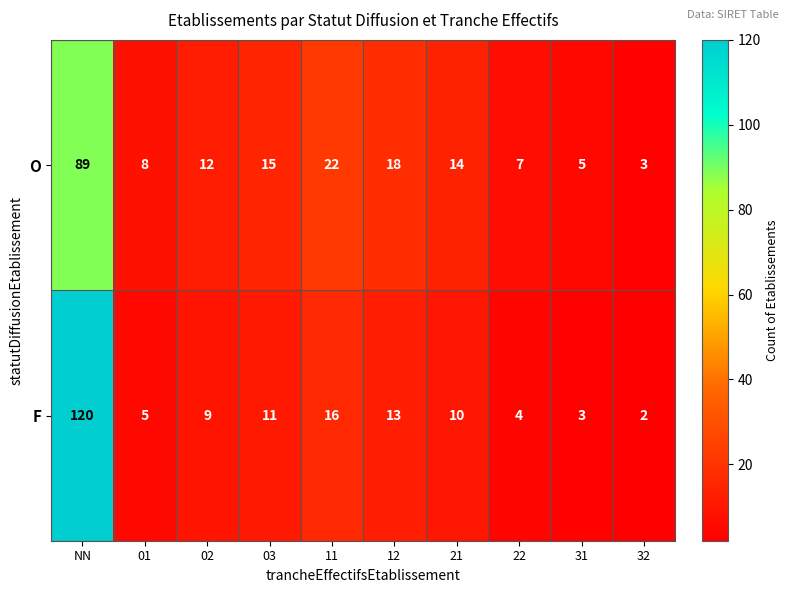

At which label does F reach its peak?

NN